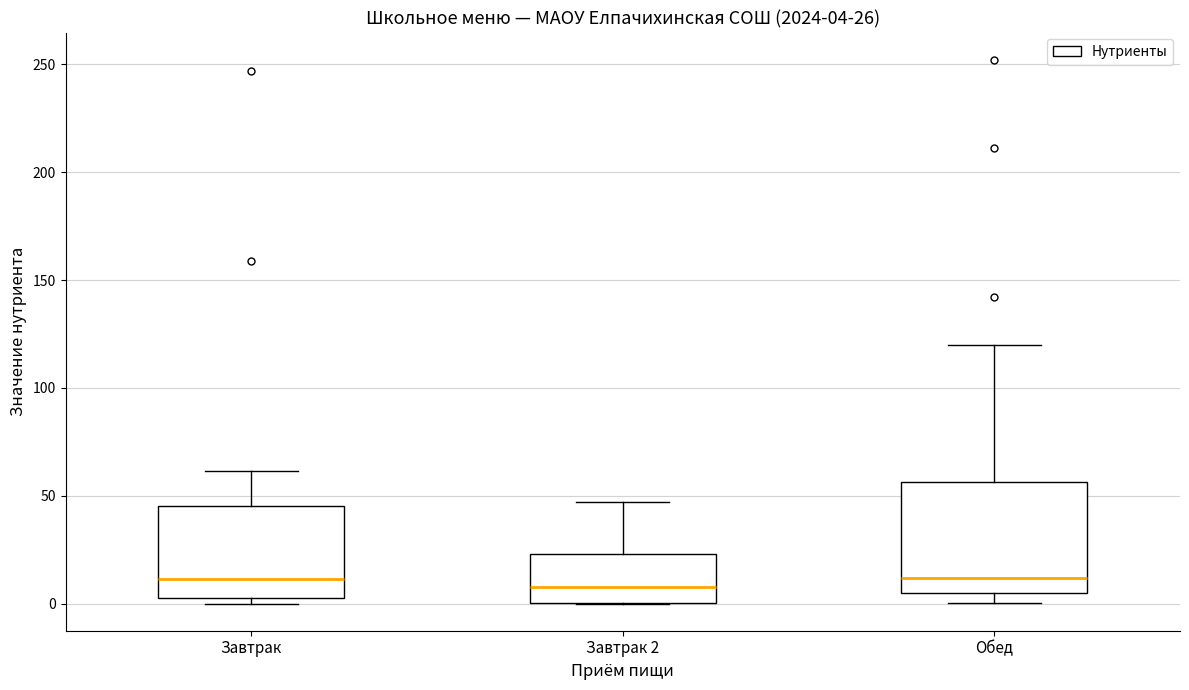

Which box is the tallest, from its lower edge to its upper edge?

Обед